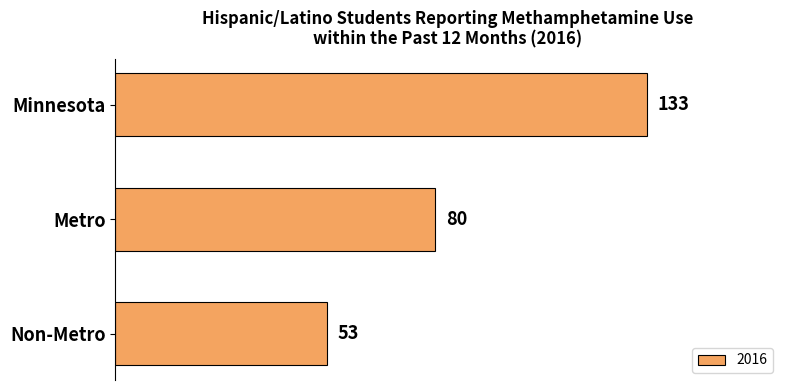

Reading top to bottom, transcribe all the data shown in this chart.

Minnesota=133	Metro=80	Non-Metro=53